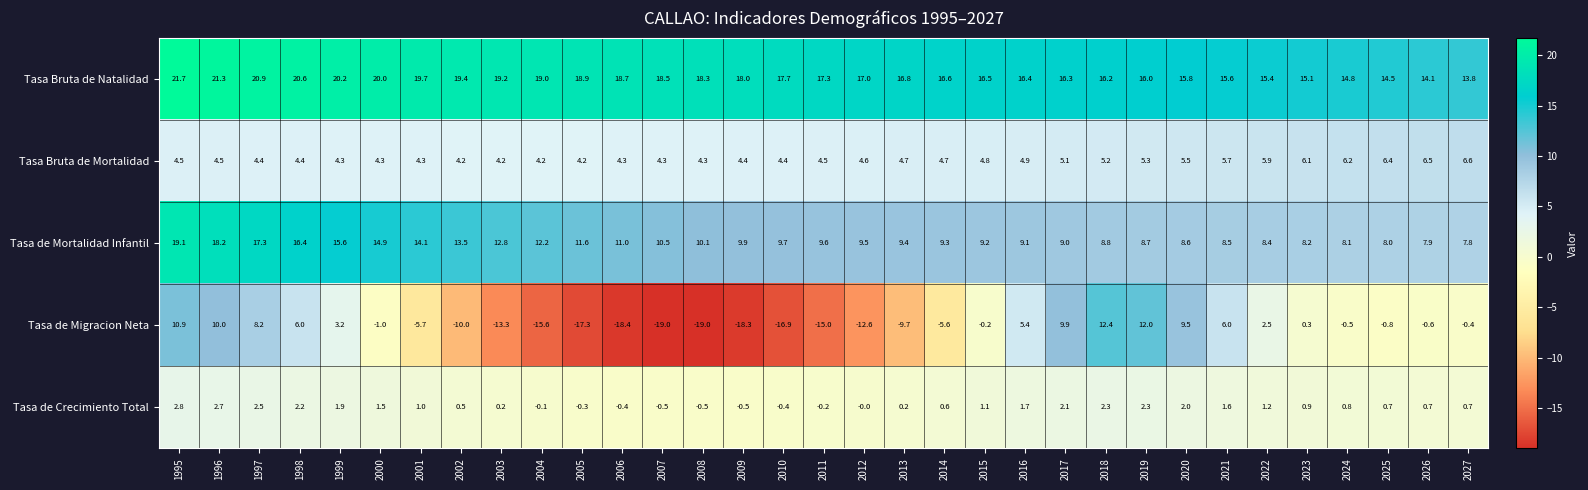

Which series has the largest total across all categories?

Tasa Bruta de Natalidad